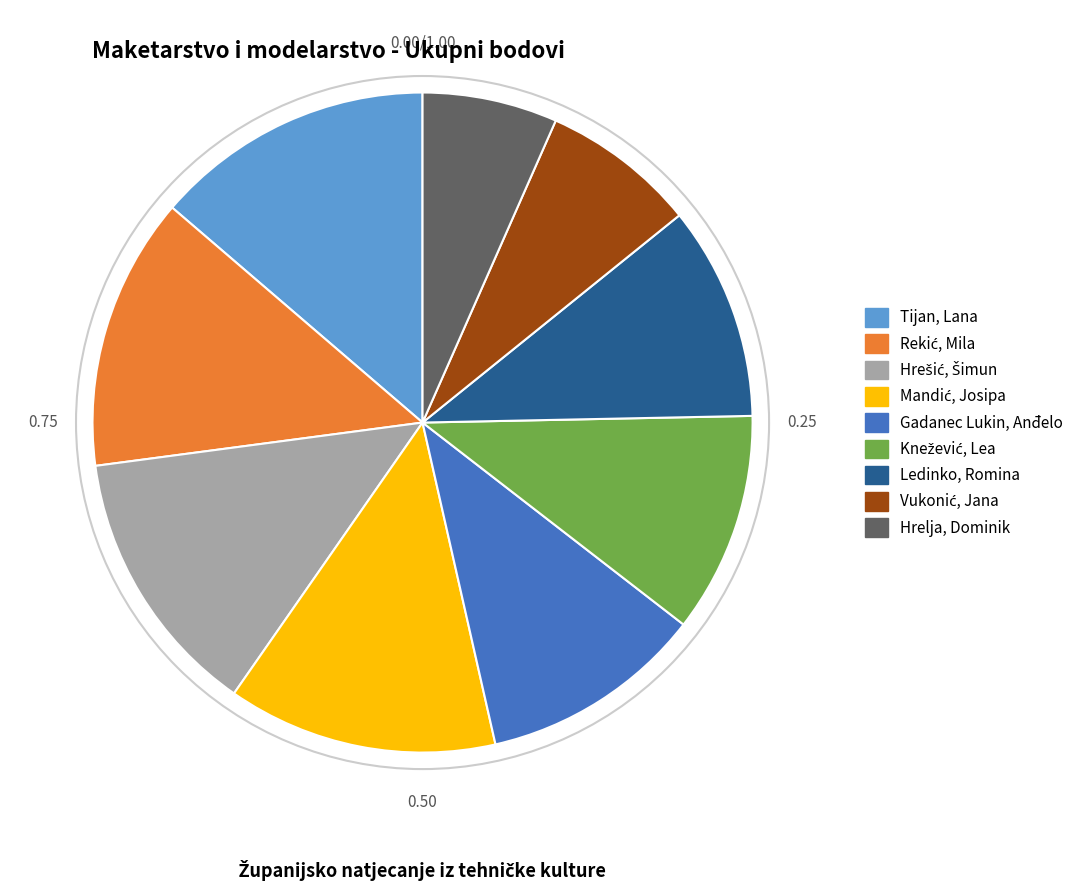

What is the smallest slice in the pie chart?

Hrelja, Dominik